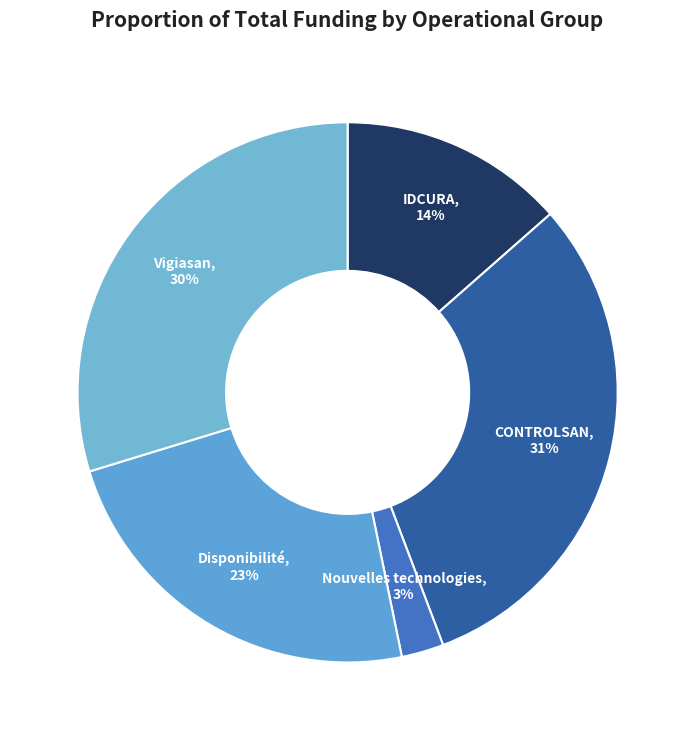

Approximately how many times larger is the value at Disponibilité compared to Vigiasan?

0.8